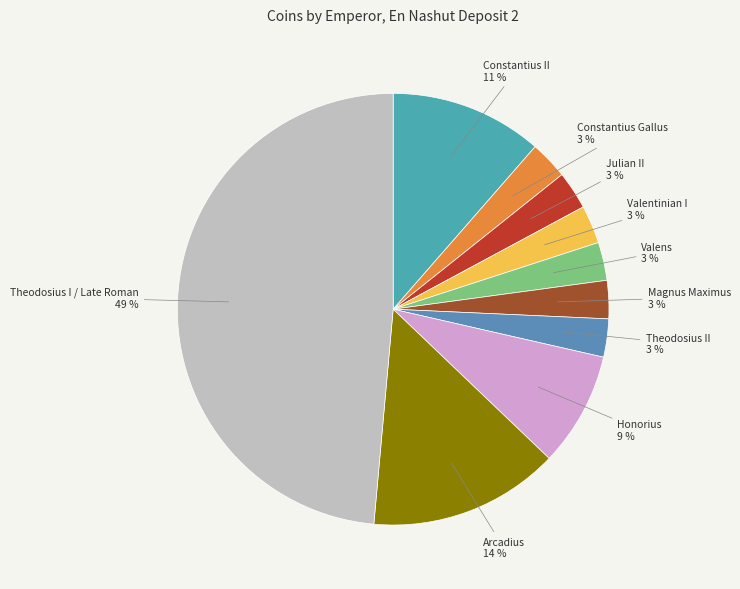

What is the largest slice in the pie chart?

Theodosius I / Late Roman